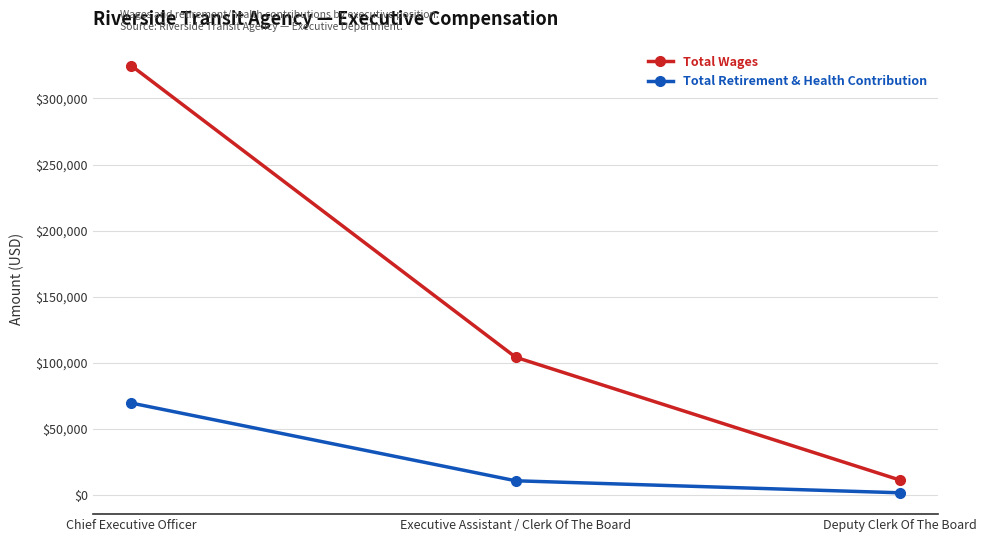

What is the approximate value of Total Retirement & Health Contribution at Deputy Clerk Of The Board, to the nearest 10?

1640